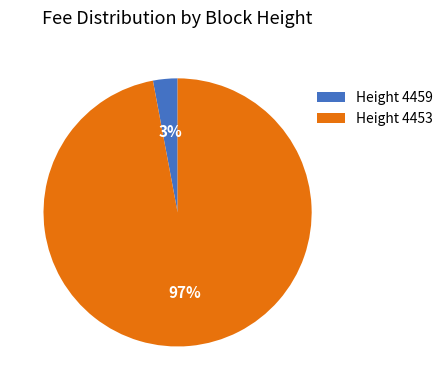

To the nearest percent, what percentage of the pie is Height 4453?

97%